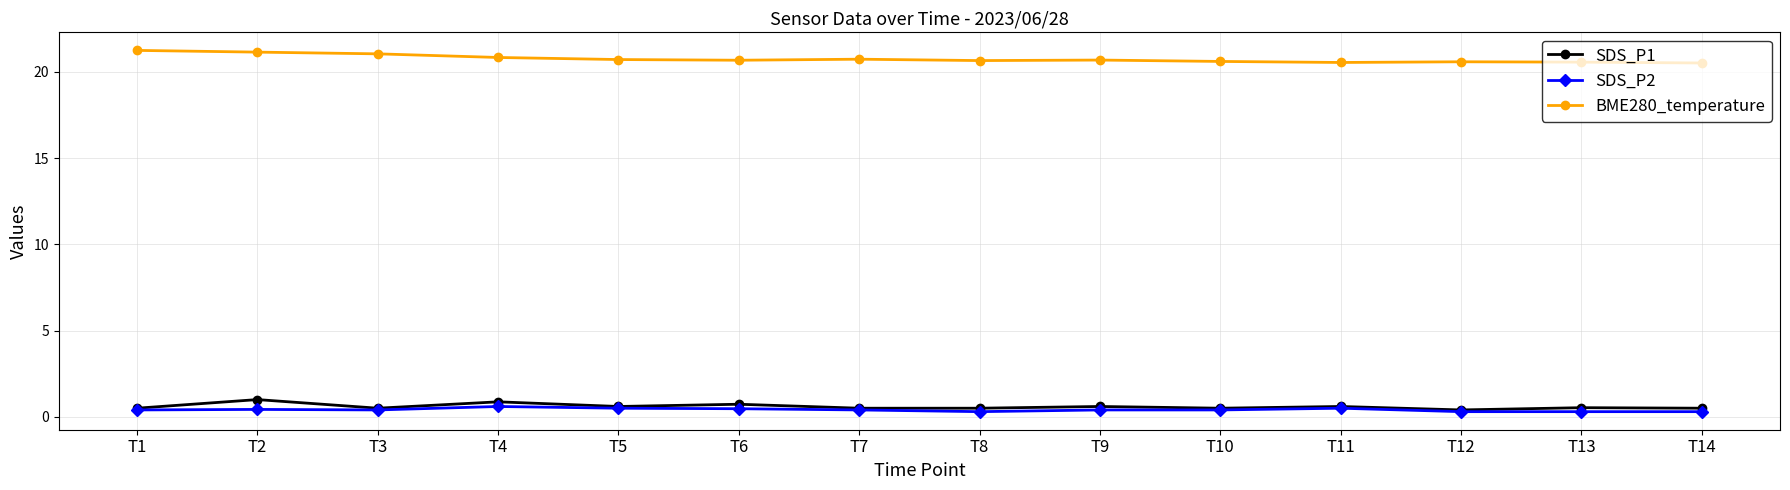

What is the difference between the SDS_P1 values at T12 and T2?

0.6